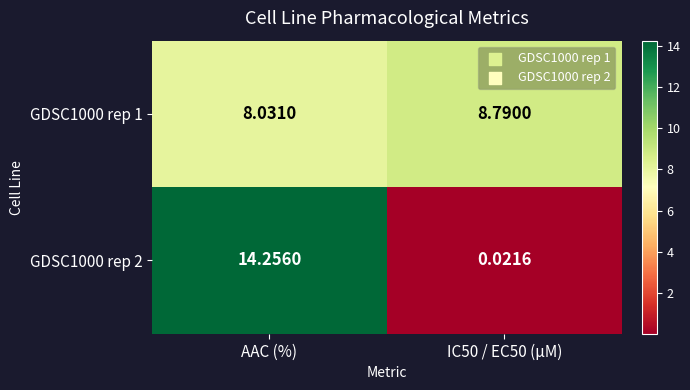

Which series has the largest total across all categories?

GDSC1000 rep 1